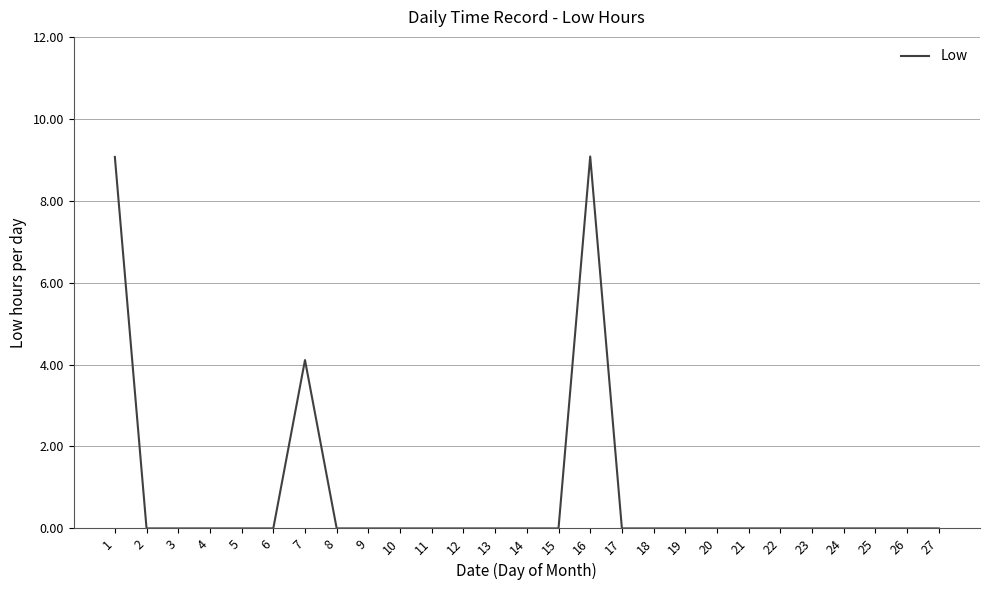

What is the difference between the maximum and minimum values?

9.1